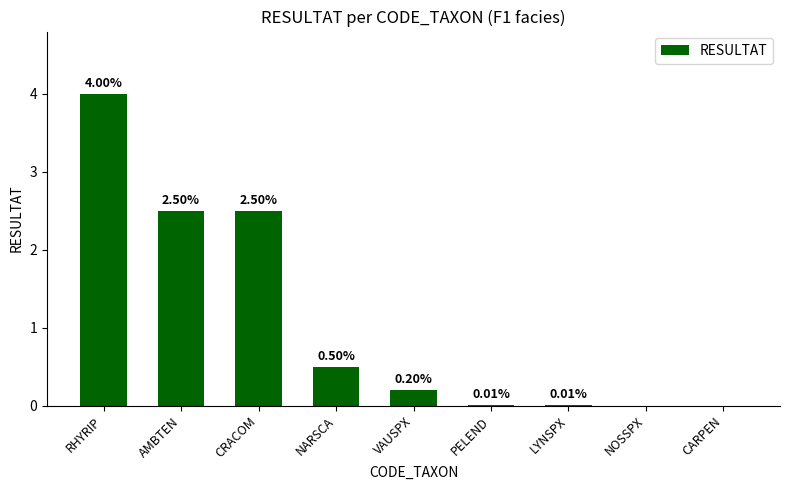

What is the difference between the values at LYNSPX and RHYRIP?

4.0